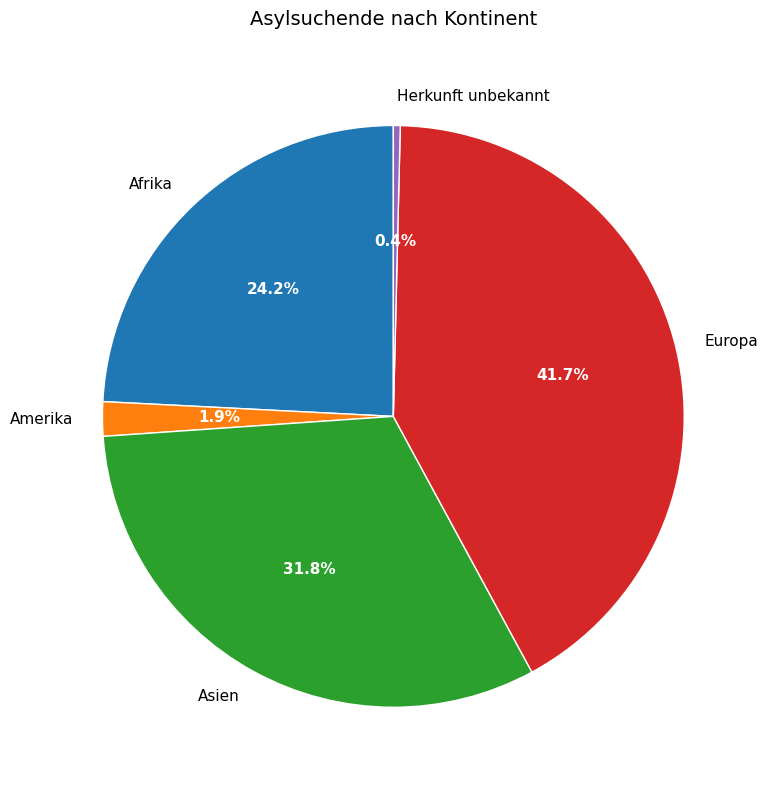

Which has a higher value, Amerika or Herkunft unbekannt?

Amerika